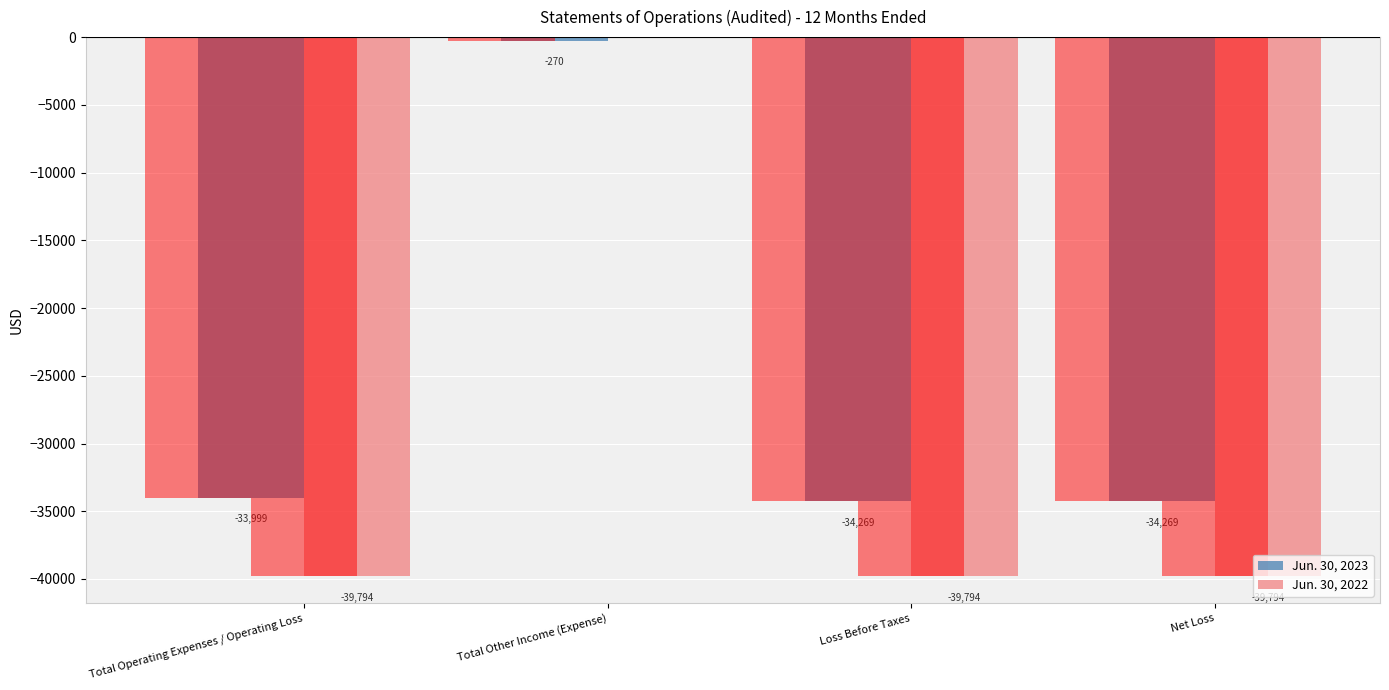

What is the difference between the Jun. 30, 2023 values at Total Other Income (Expense) and Total Operating Expenses / Operating Loss?

33729